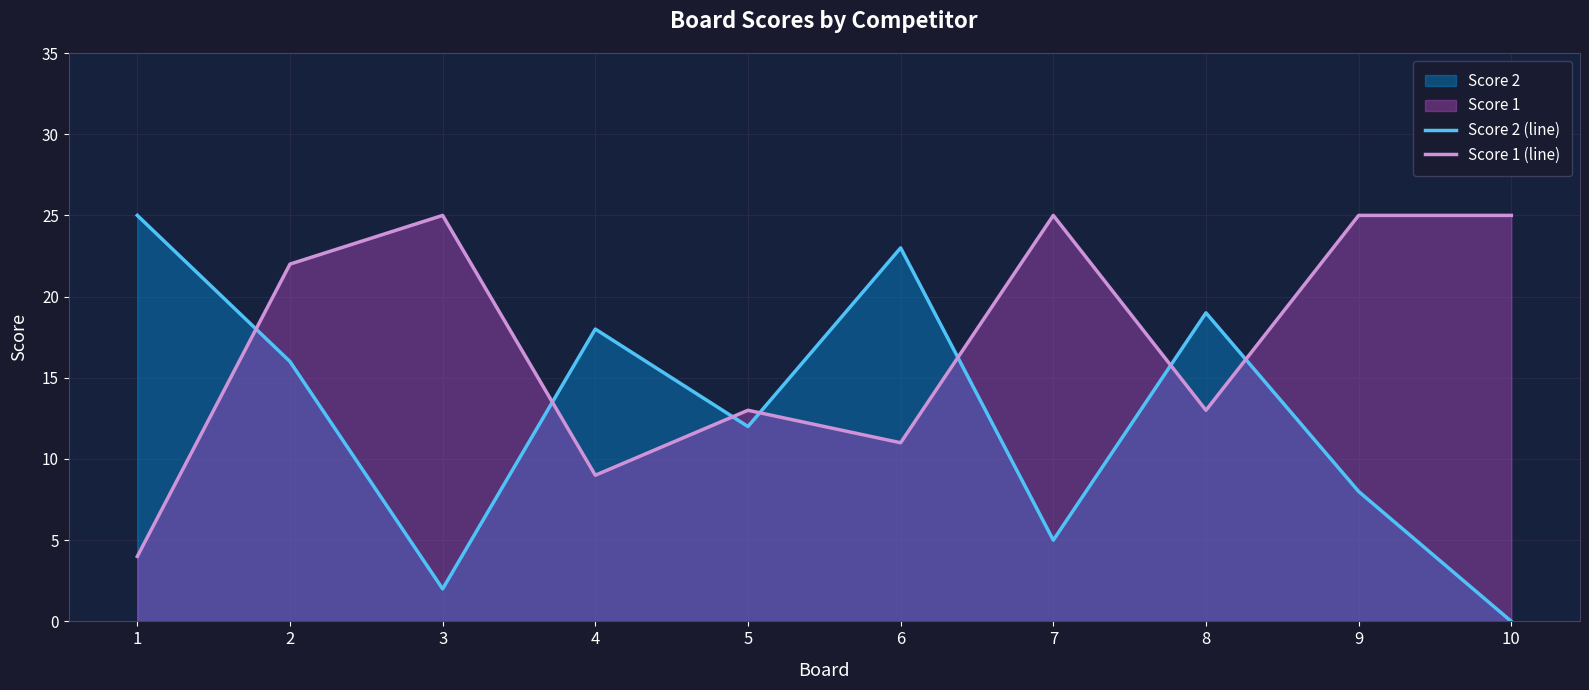

Rank the series by their maximum value, from lowest to highest.

Score 2 (line), Score 1 (line)